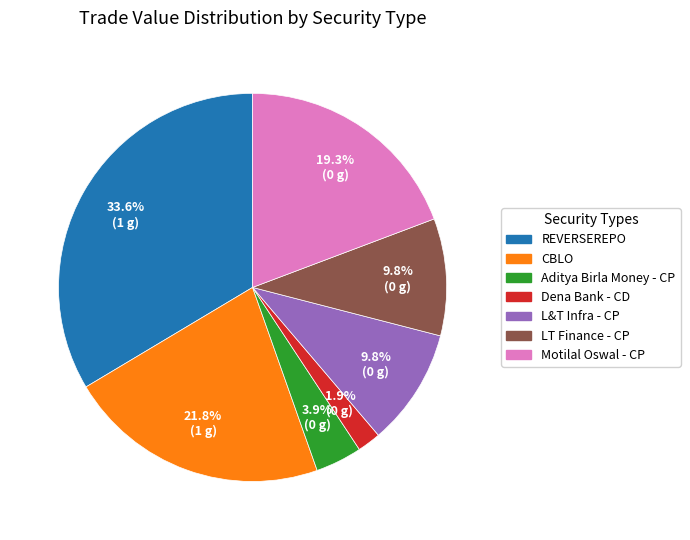

To the nearest percent, what is the difference between the largest and smallest slice percentages?

32%